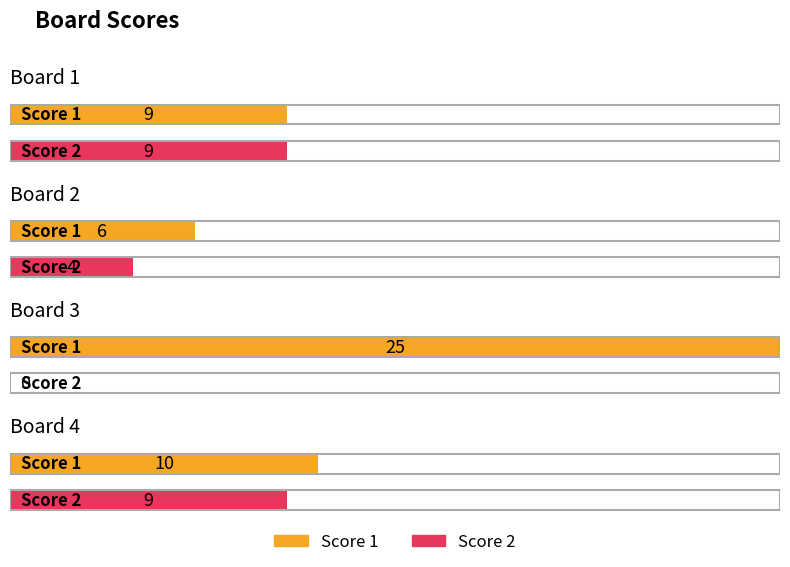

What is the highest value of the Score 1 series?

25